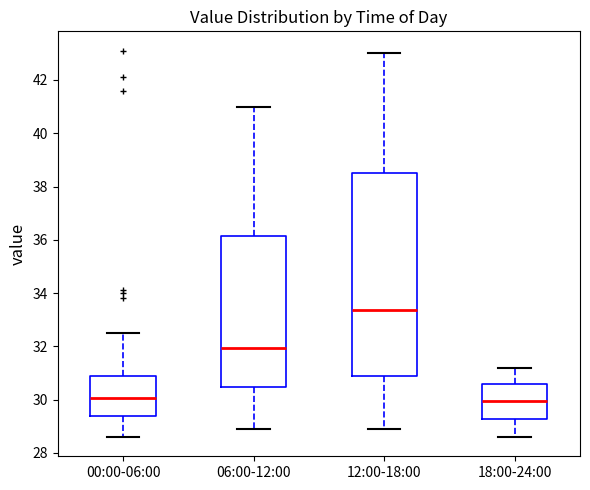

Reading left to right, transcribe this box plot: for each box, give where its median line is, the range the box spans, and where its two whiskers end, as read against the y-axis. The values are not printed on the chart, so give them approximately, as read against the axis.

00:00-06:00: median 30.0, box 29.4 to 31.0, whiskers 28.6 to 32.6
06:00-12:00: median 32.0, box 30.4 to 36.2, whiskers 29.0 to 41.0
12:00-18:00: median 33.4, box 30.8 to 38.6, whiskers 29.0 to 43.0
18:00-24:00: median 30.0, box 29.2 to 30.6, whiskers 28.6 to 31.2